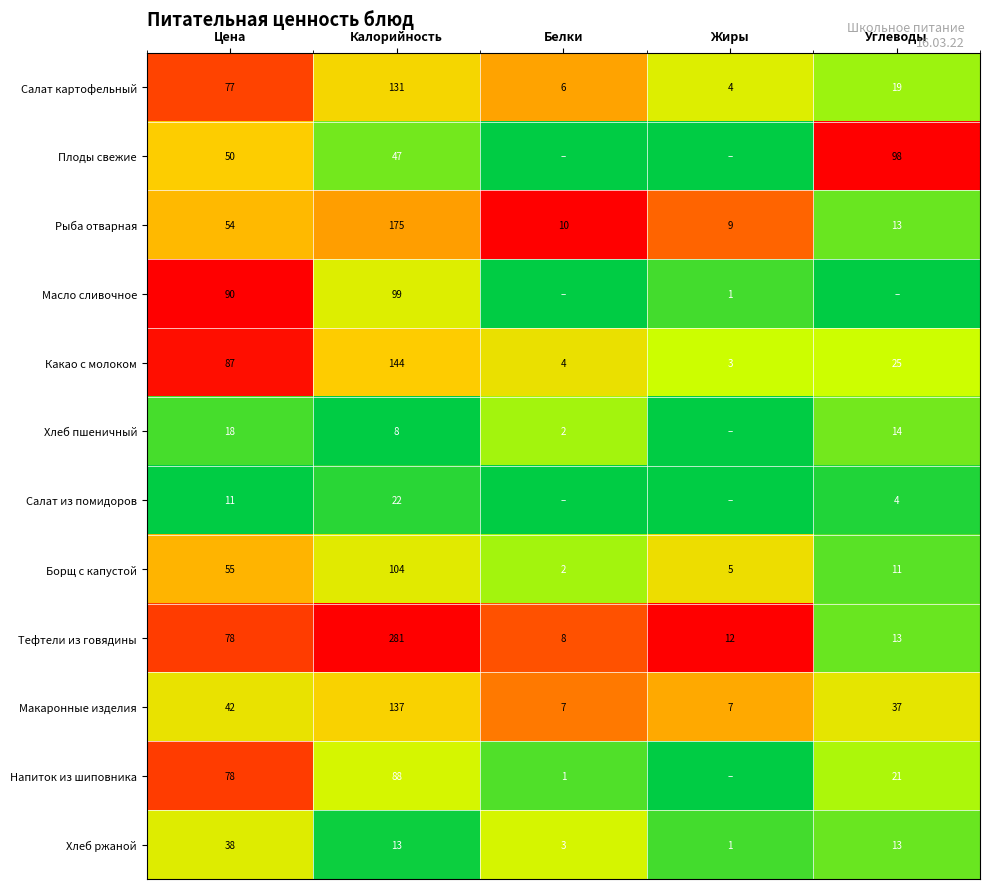

Is it true that Хлеб пшеничный equals 2 at Белки?

True